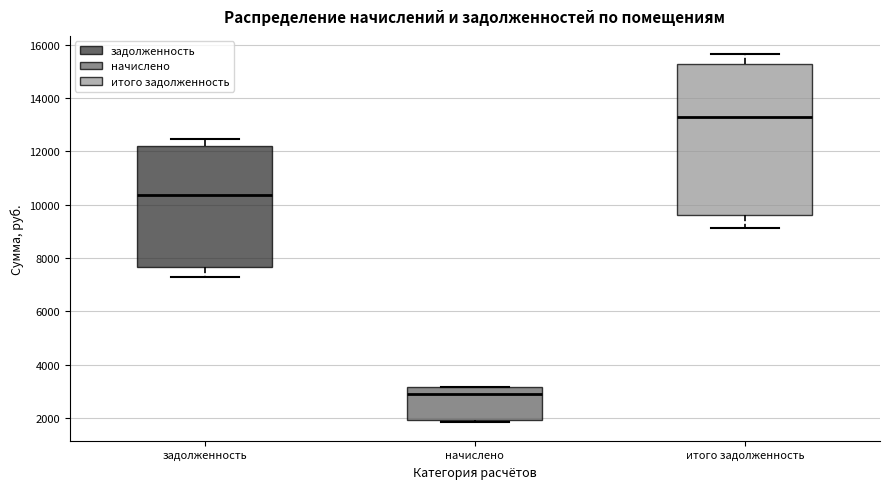

Reading left to right, transcribe this box plot: for each box, give where its median line is, the range the box spans, and where its two whiskers end, as read against the y-axis. The values are not printed on the chart, so give them approximately, as read against the axis.

задолженность: median 10400, box 7600 to 12200, whiskers 7200 to 12400
начислено: median 3000, box 2000 to 3200, whiskers 1800 to 3200
итого задолженность: median 13200, box 9600 to 15200, whiskers 9200 to 15600